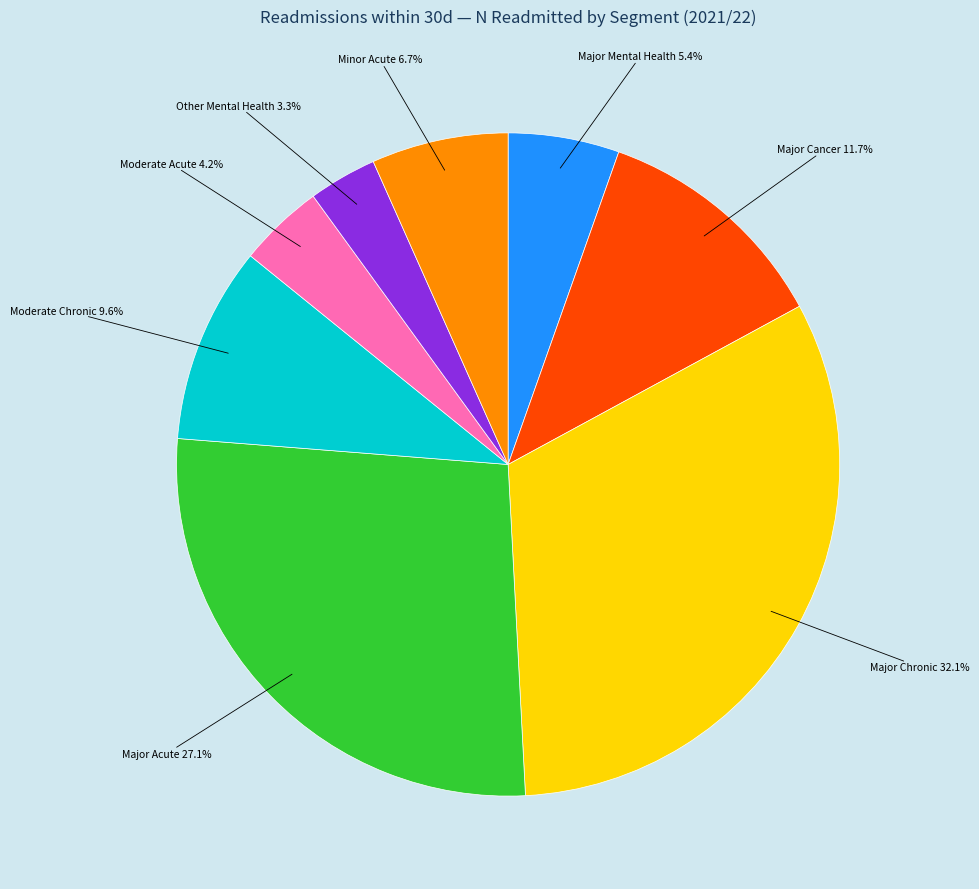

To the nearest percent, what is the average slice percentage?

12%